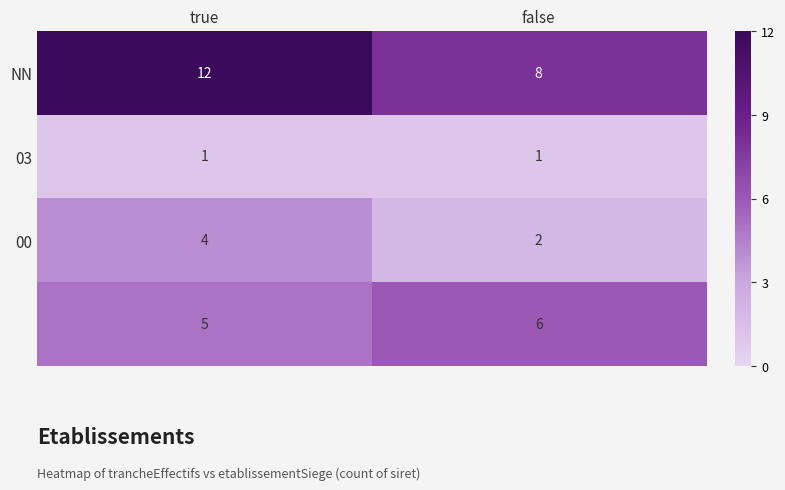

How many data points in false are less than 6?

2